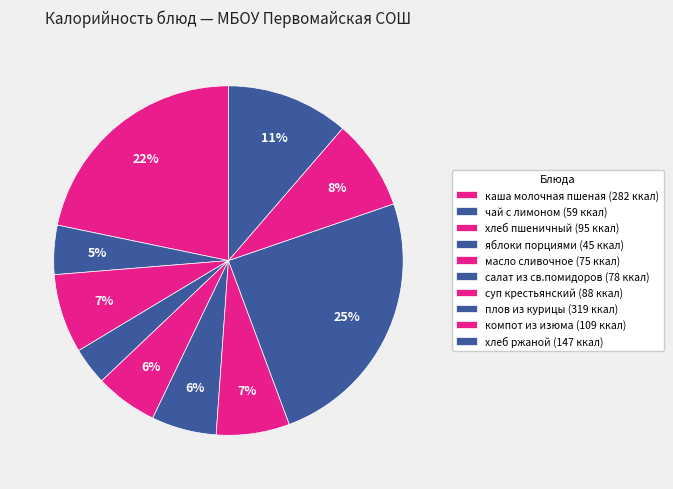

The хлеб ржаной slice represents 11% of the pie. True or false?

True